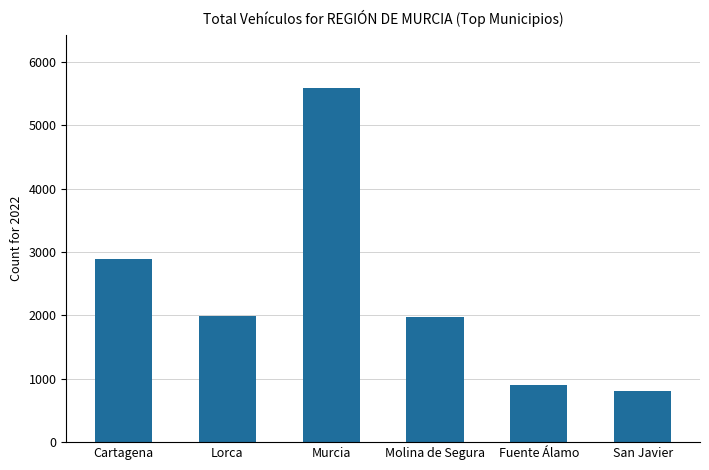

How many bars are there in total?

6